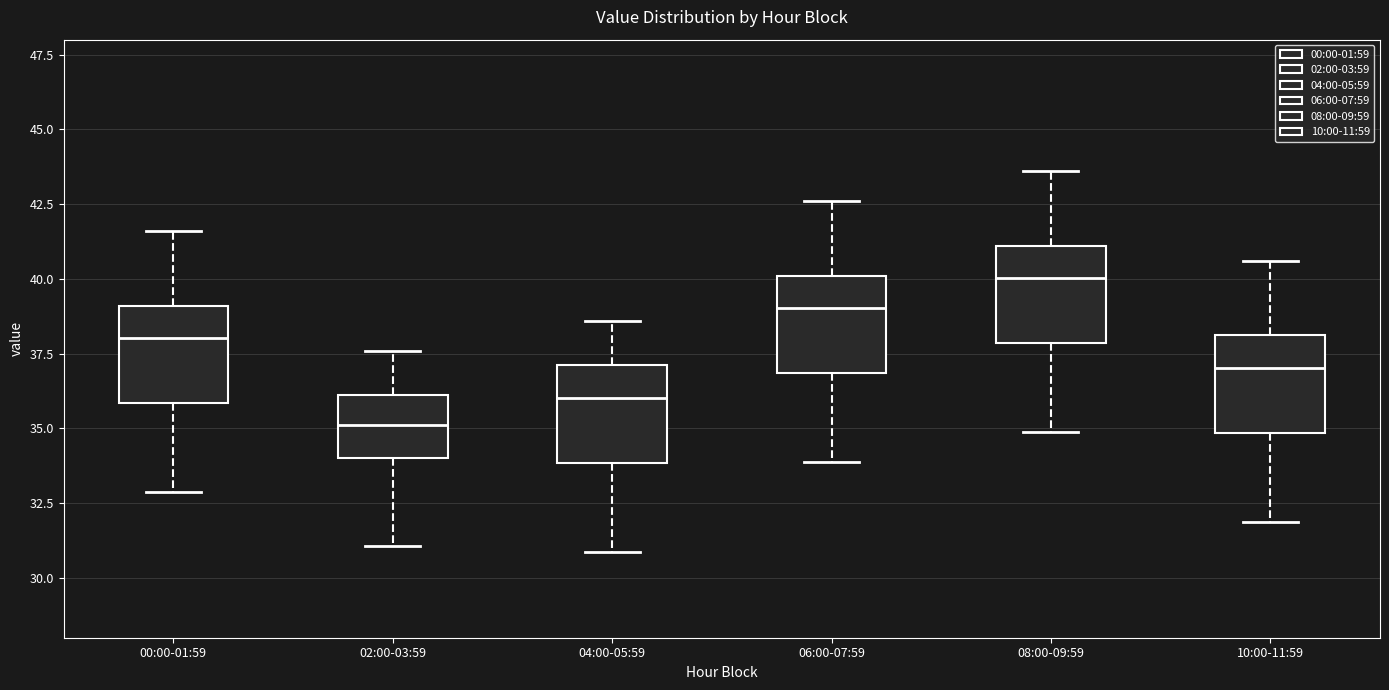

Which box's median line is the highest?

08:00-09:59